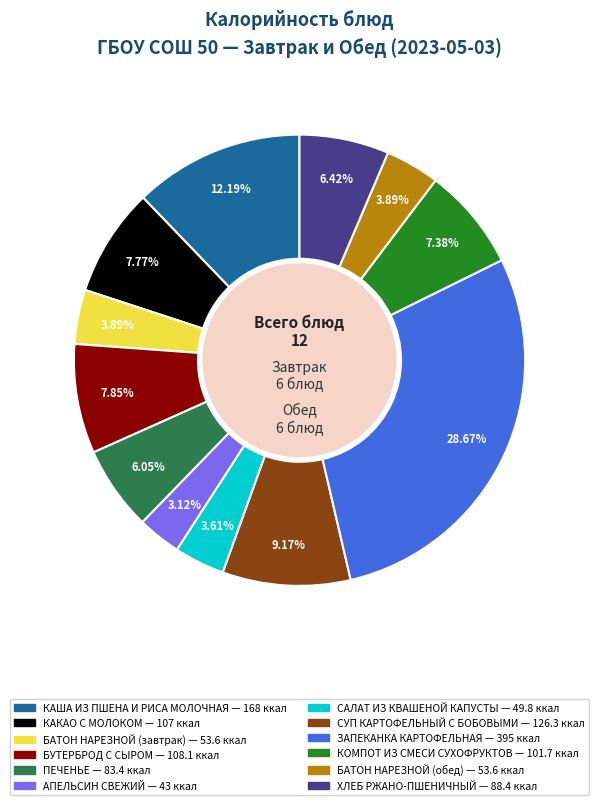

How many slices are in this pie chart?

12